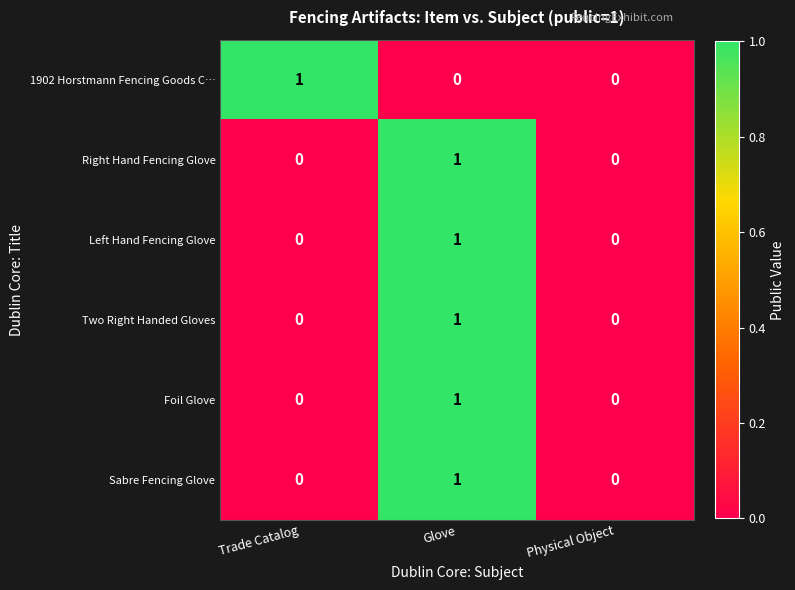

Which series changed the most between Trade Catalog and Physical Object?

1902 Horstmann Fencing Goods C…